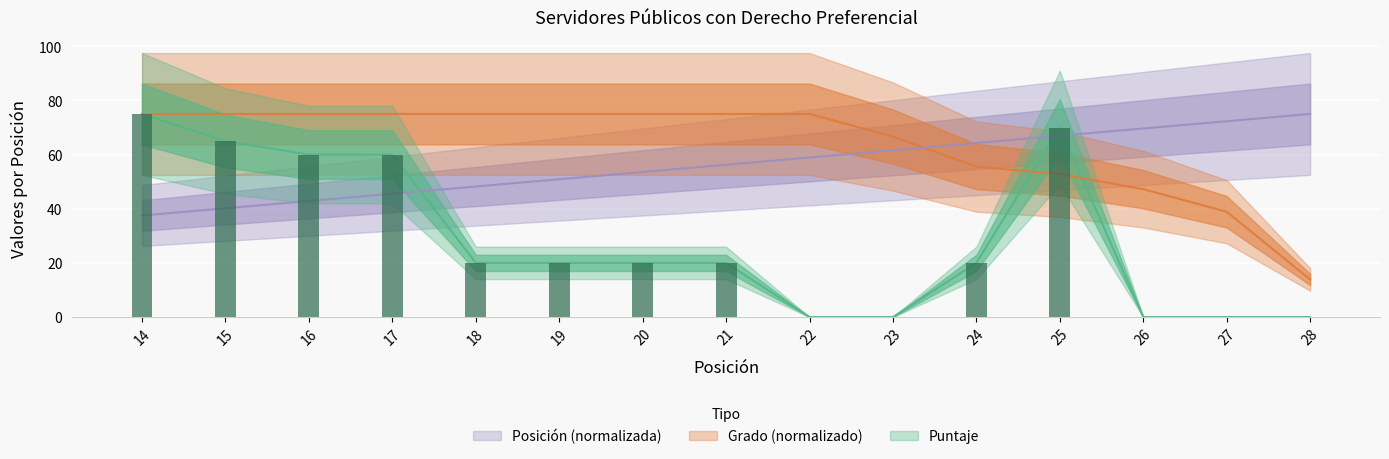

Between 18 and 25, which is larger?

25